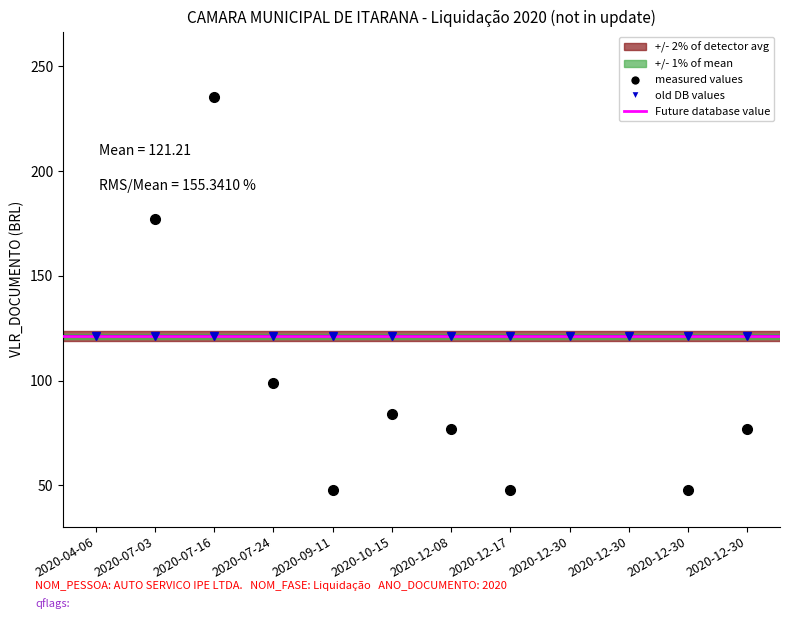

What is the average value?

121.2